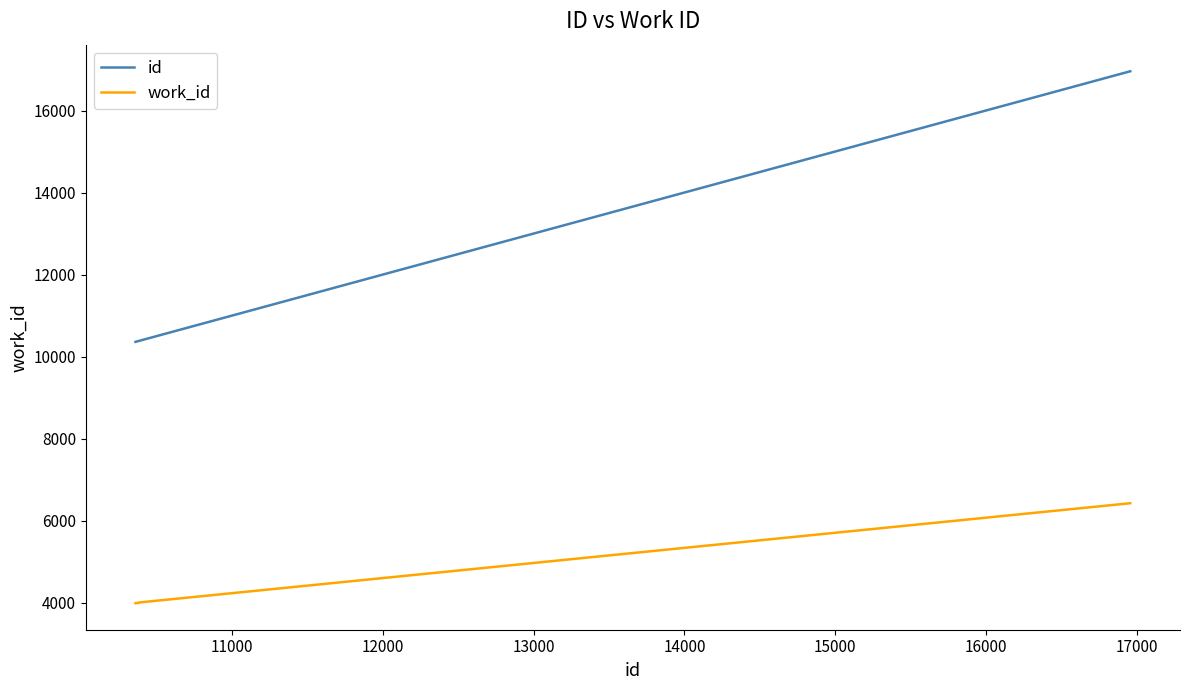

Which series has the largest total across all categories?

id